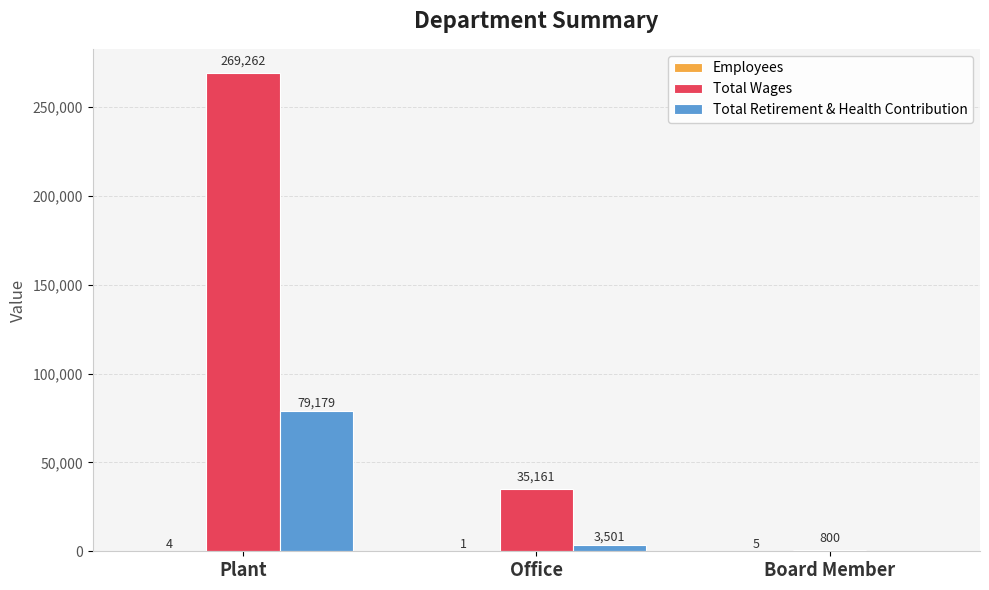

At which label does Total Retirement & Health Contribution reach its peak?

Plant